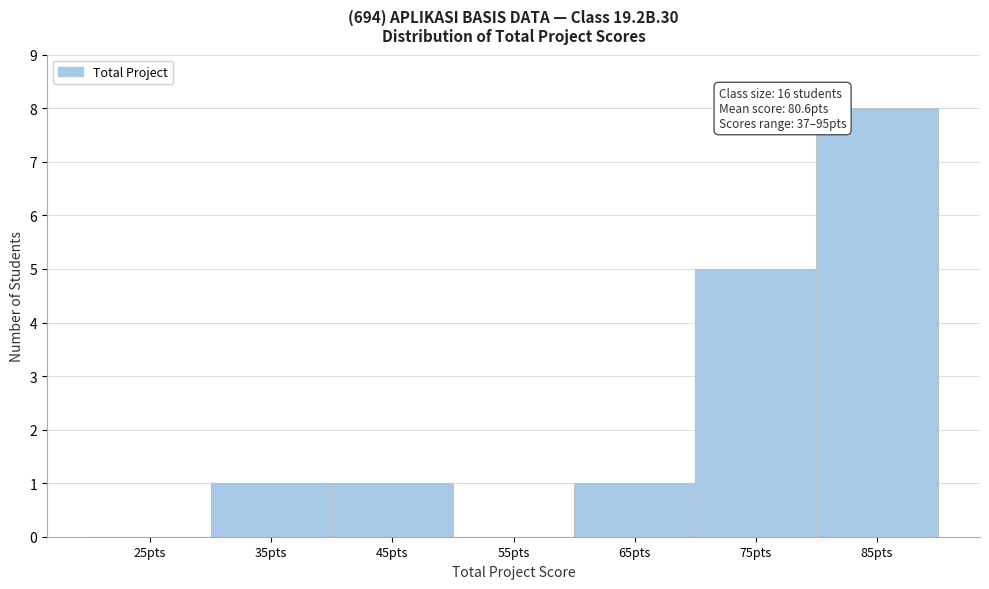

Reading left to right, extract all data points from this chart.

25pts=0	35pts=1	45pts=1	55pts=0	65pts=1	75pts=5	85pts=8